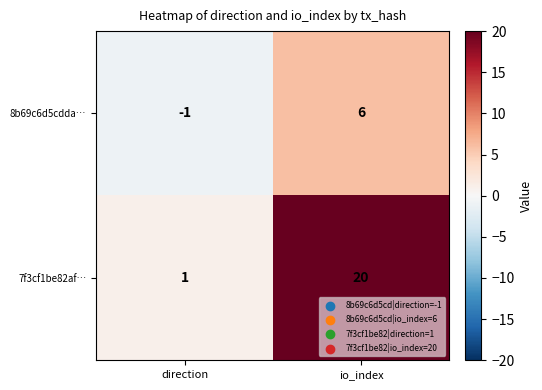

What is the sum of all 8b69c6d5cdda… values?

5